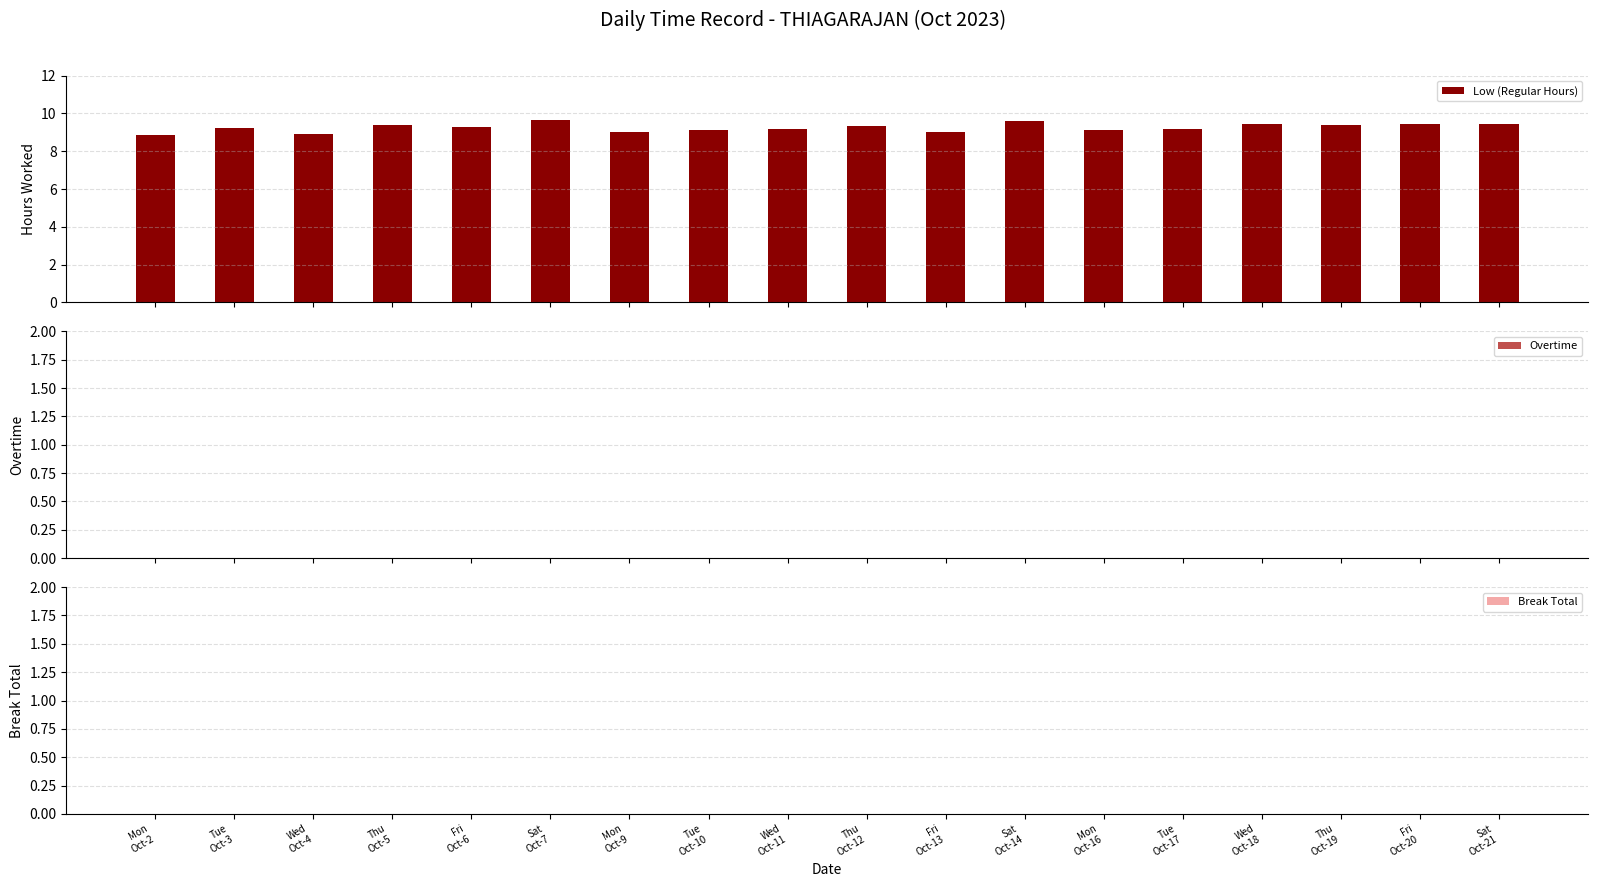

What is the maximum value shown in the chart?

9.6